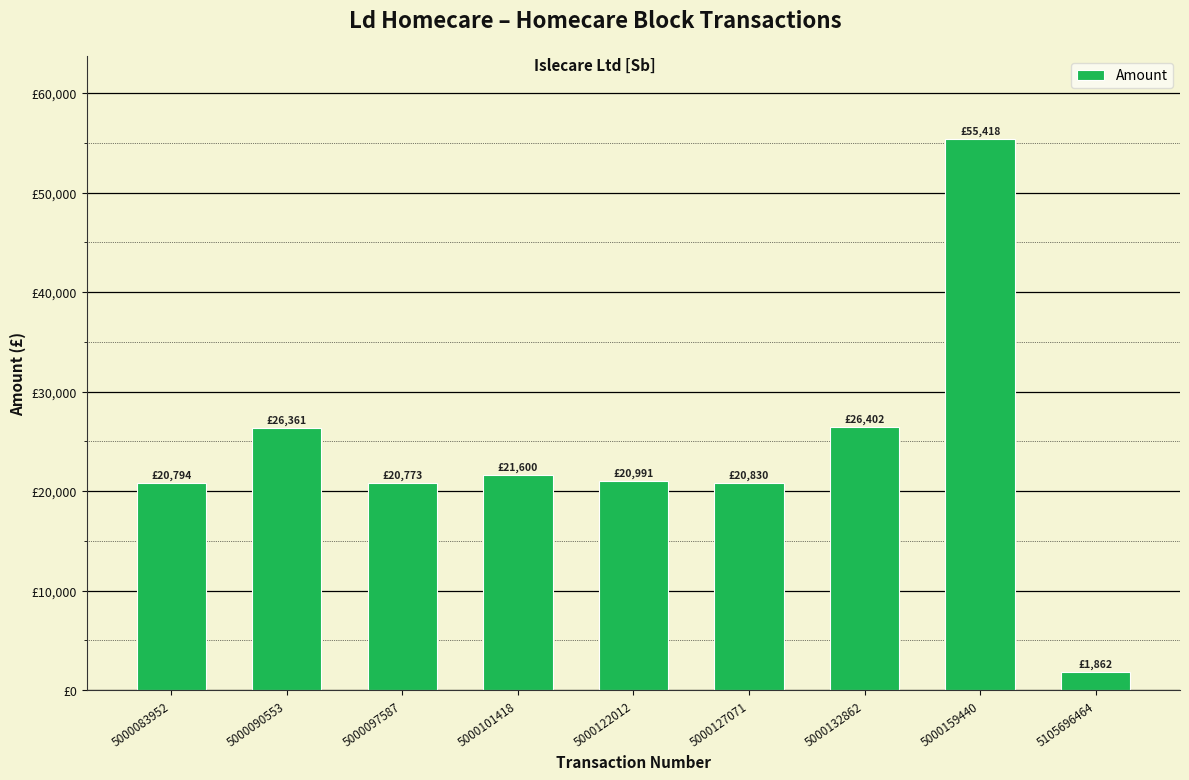

Reading left to right, what are all the values shown in this chart?

20794.0	26361.0	20773.0	21600.0	20991.0	20830.0	26402.0	55418.0	1862.3